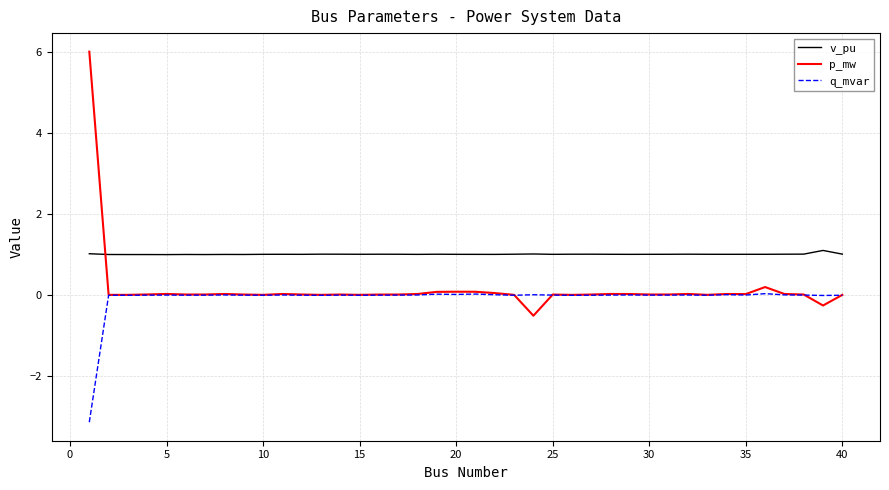

What is the minimum value for v_pu?

1.0